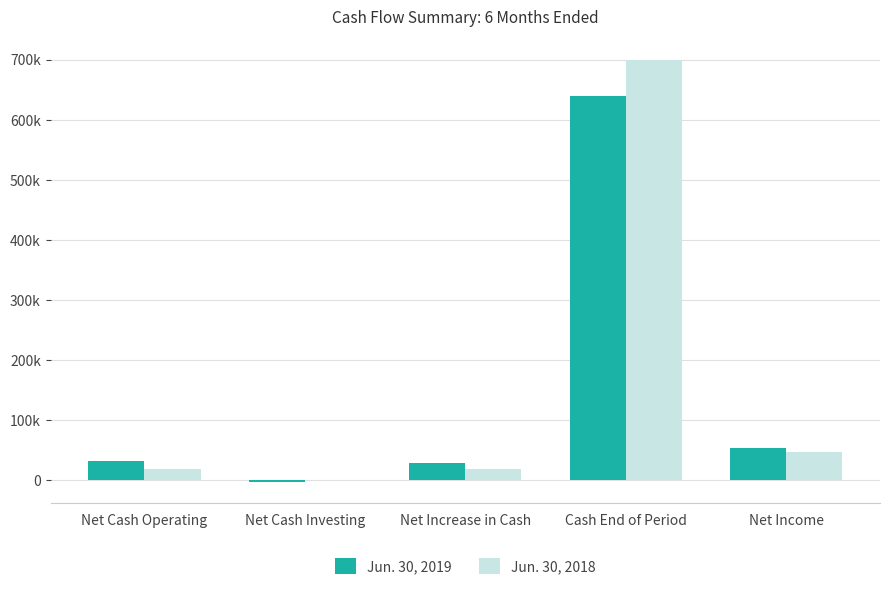

The Jun. 30, 2018 series shows 698635 at Cash End of Period. True or false?

True